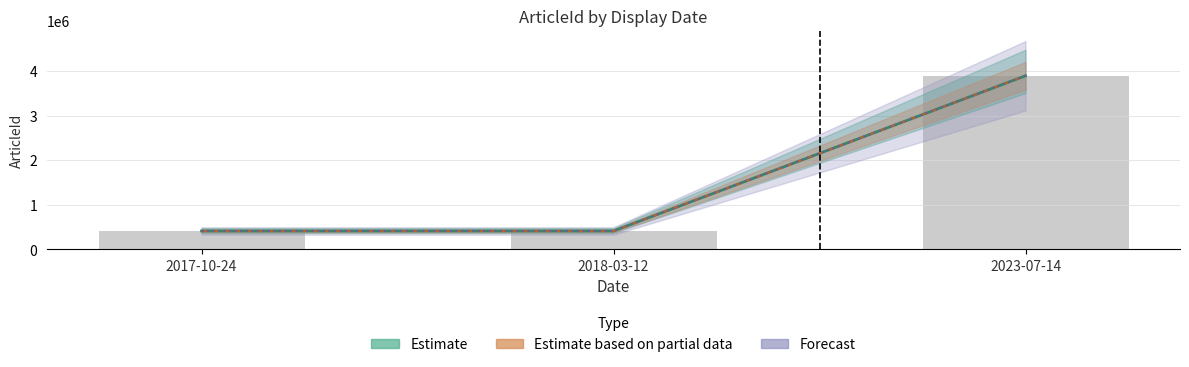

What is the greatest value displayed?

3894836